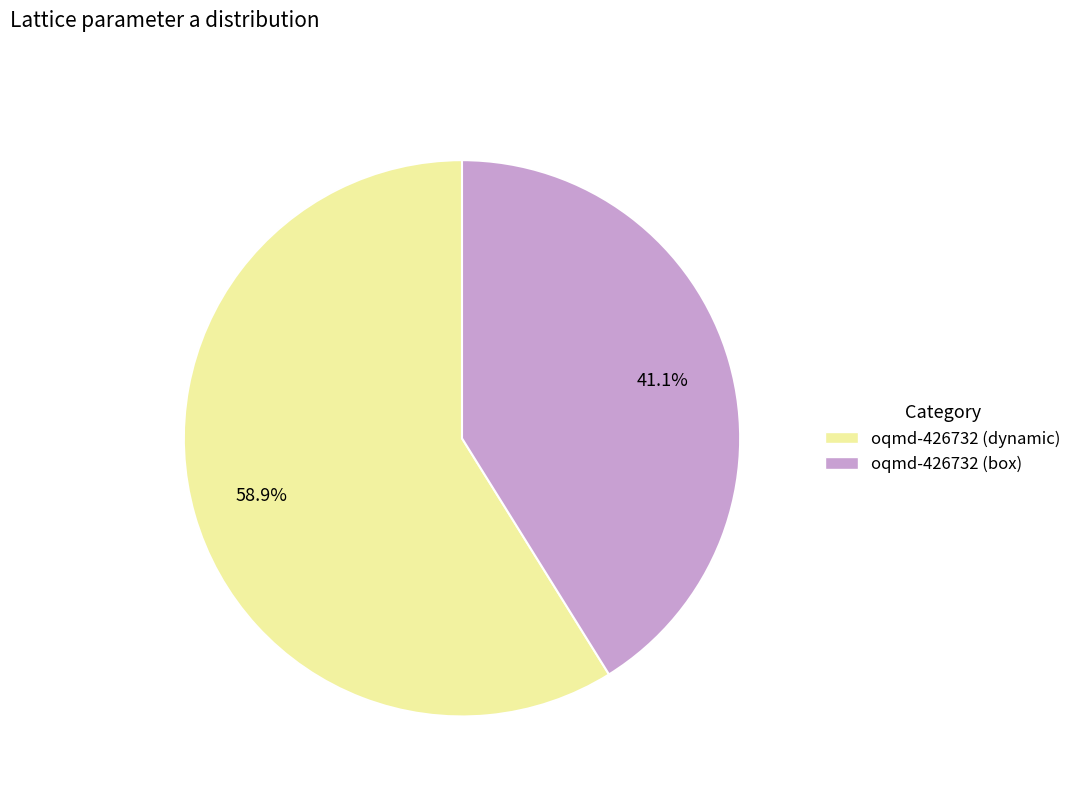

Is there any slice that represents more than half of the pie?

Yes